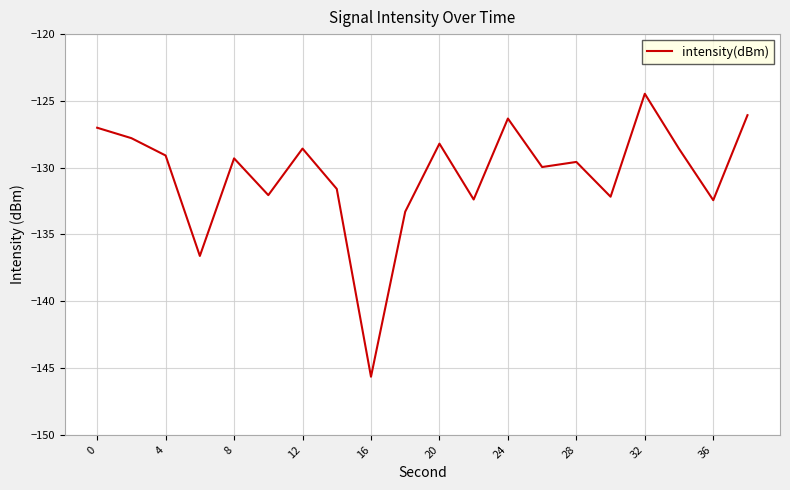

What is the difference between the maximum and minimum values?

21.2